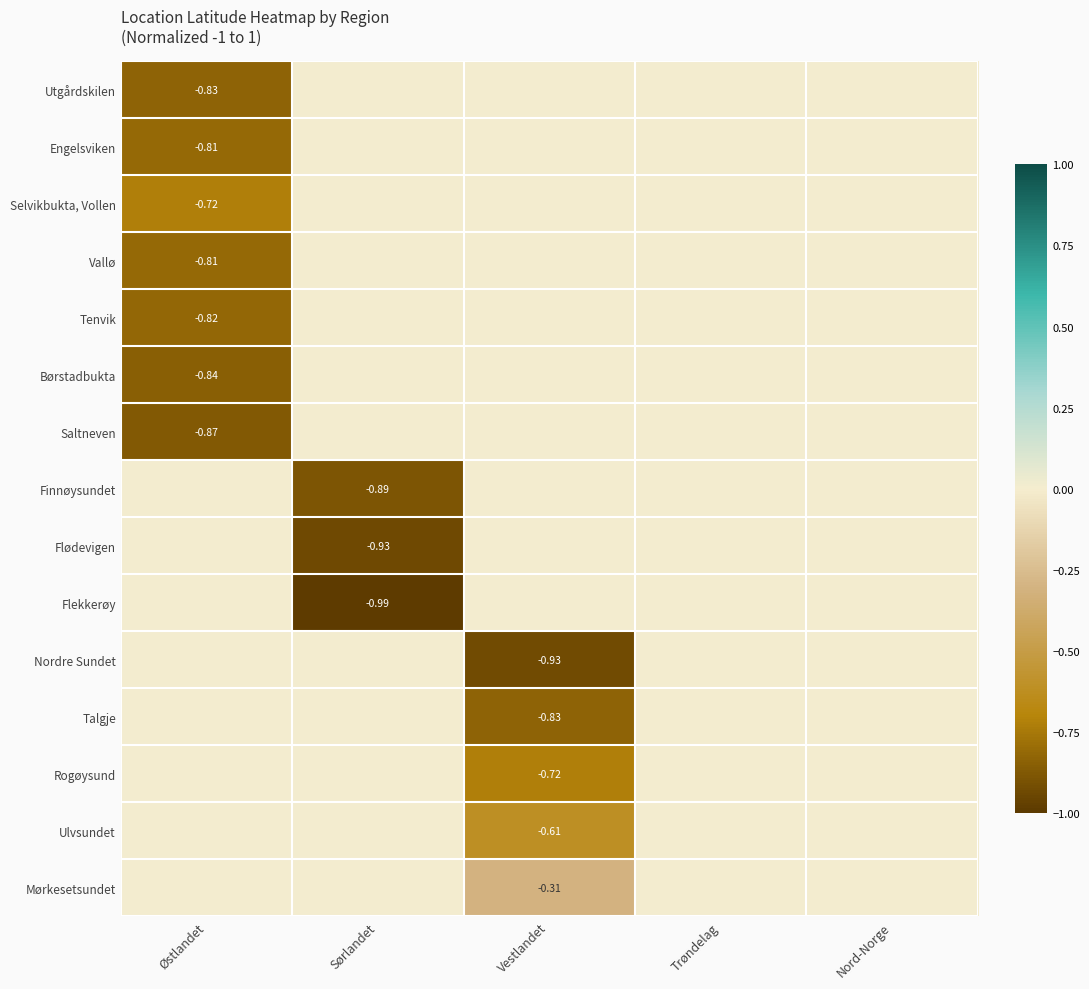

The Mørkesetsundet series shows 0.1 at Sørlandet. True or false?

False